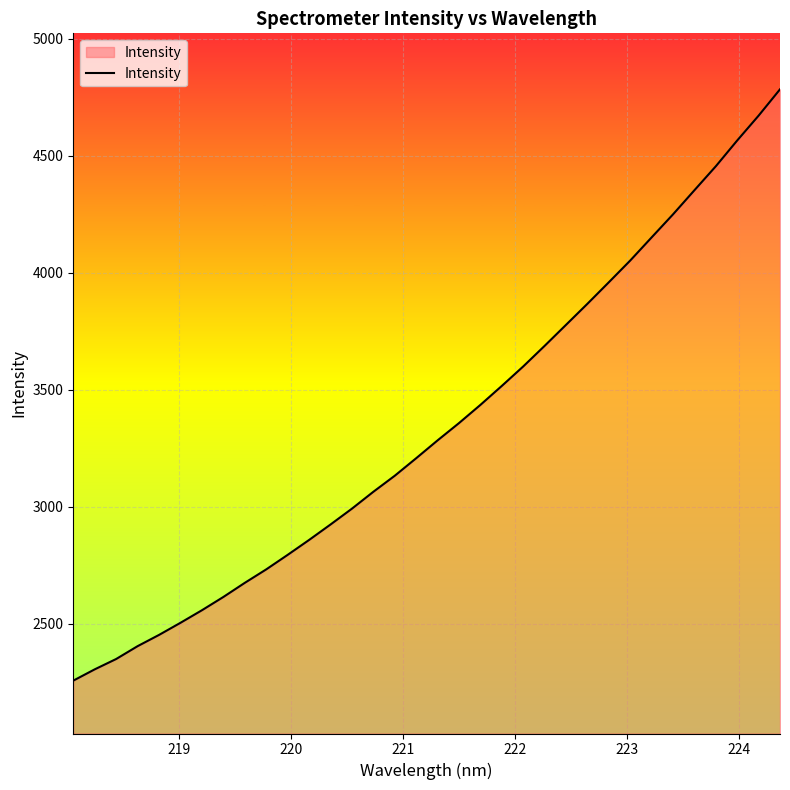

What is the smallest value displayed?

2257.9